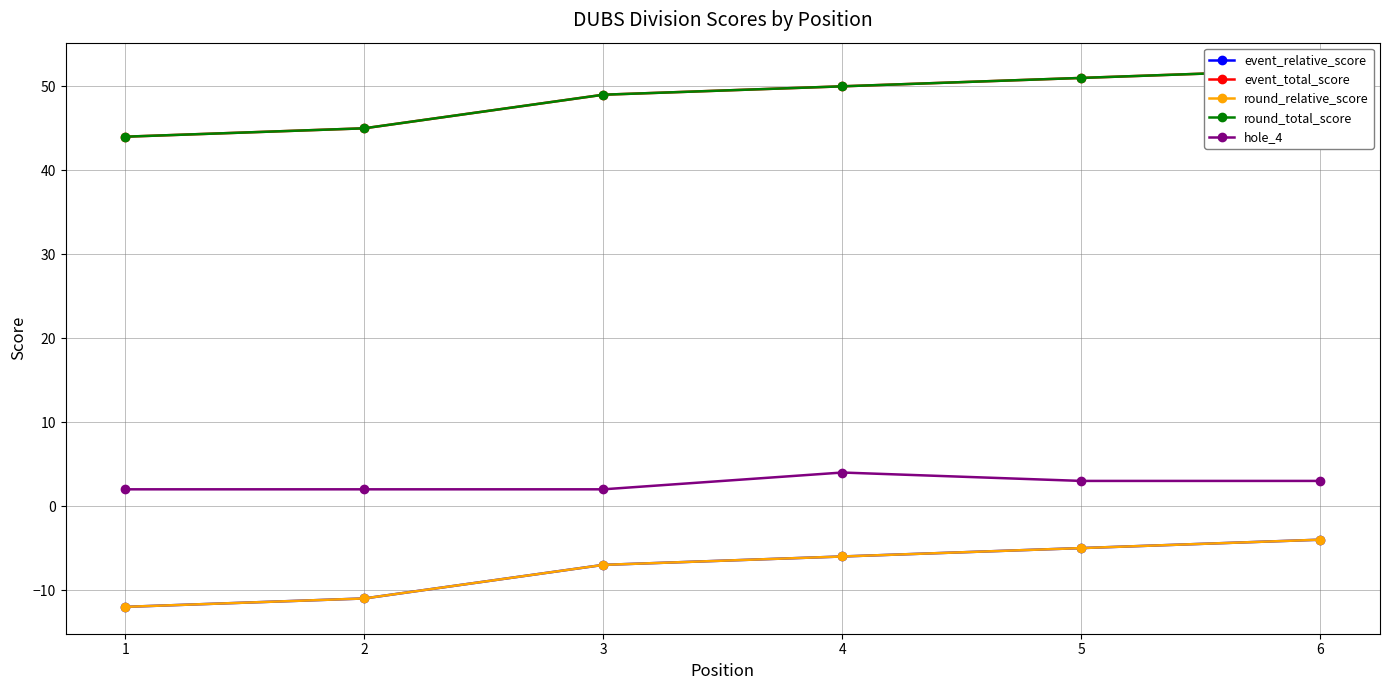

Read the event_total_score value at 3.

49